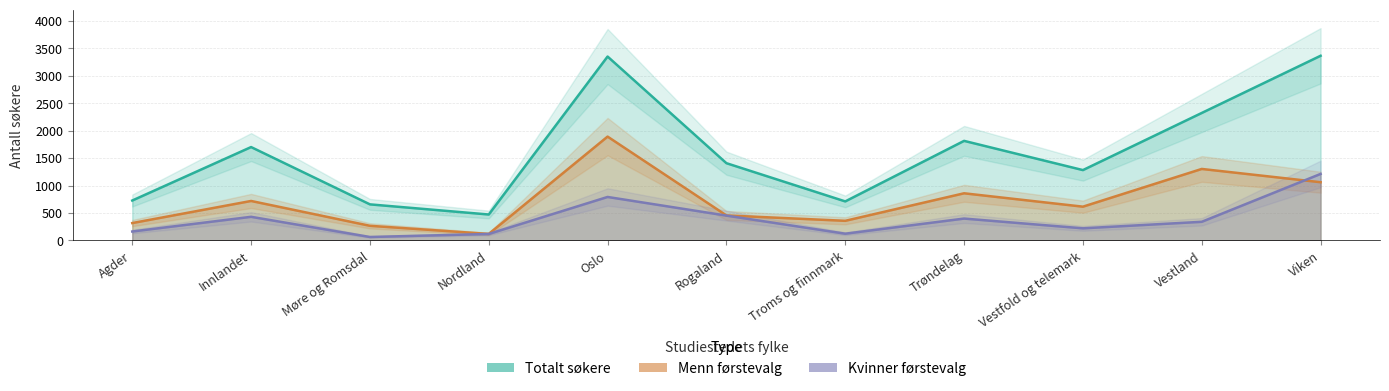

How many data points in Kvinner førstevalg are less than 338?

5